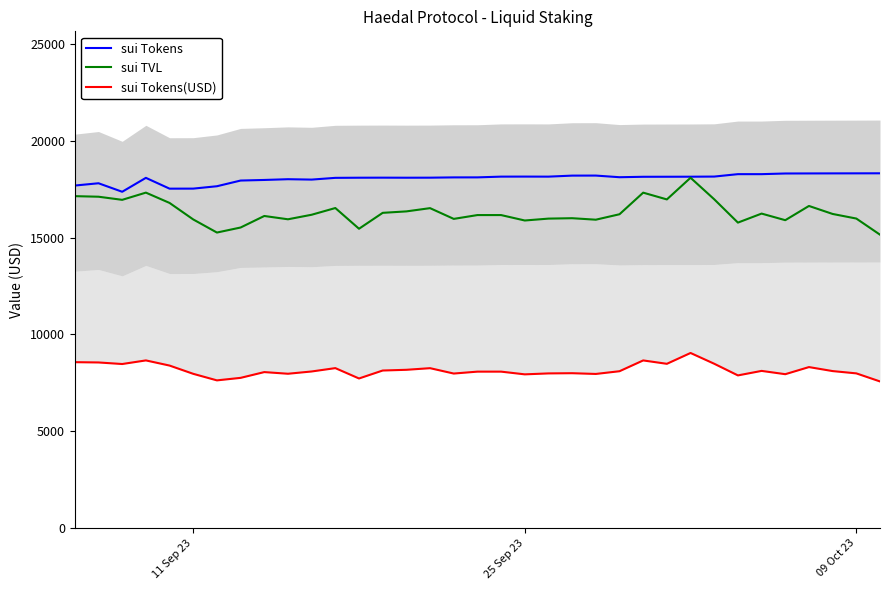

List the series in order of their overall mean, lowest first.

sui Tokens(USD), sui TVL, sui Tokens